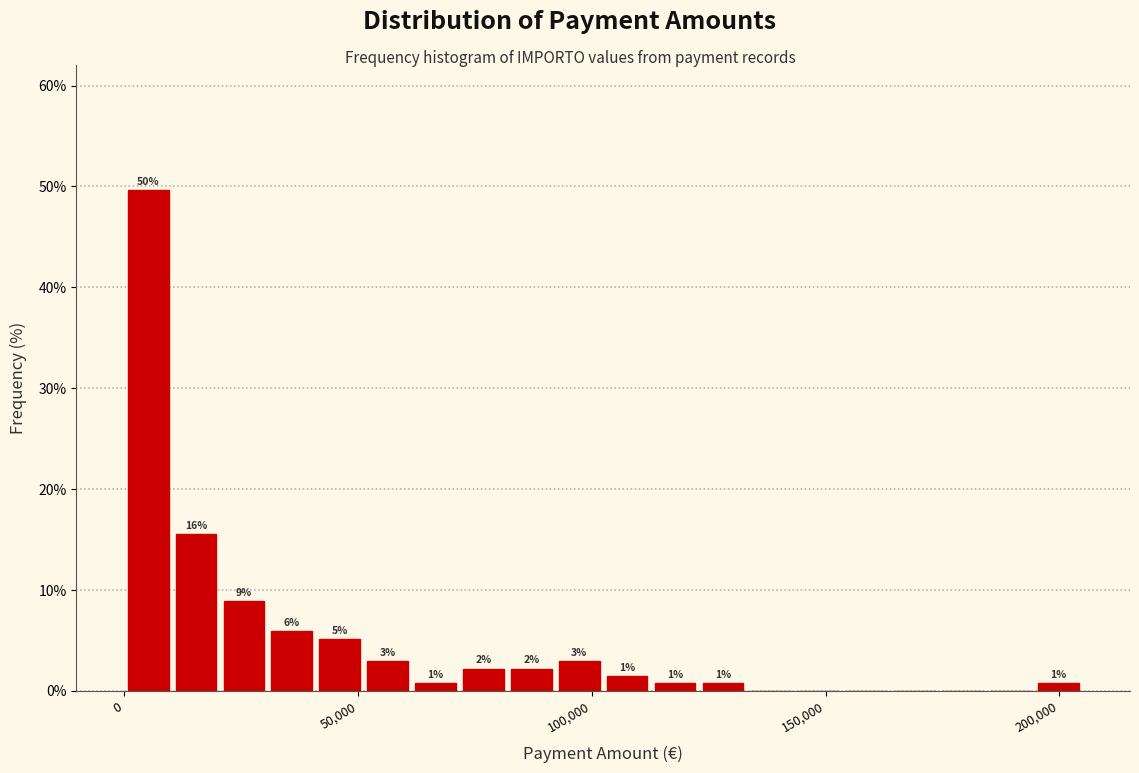

Read against the x-axis, roughly where is the centre of the tallest bar?

5000